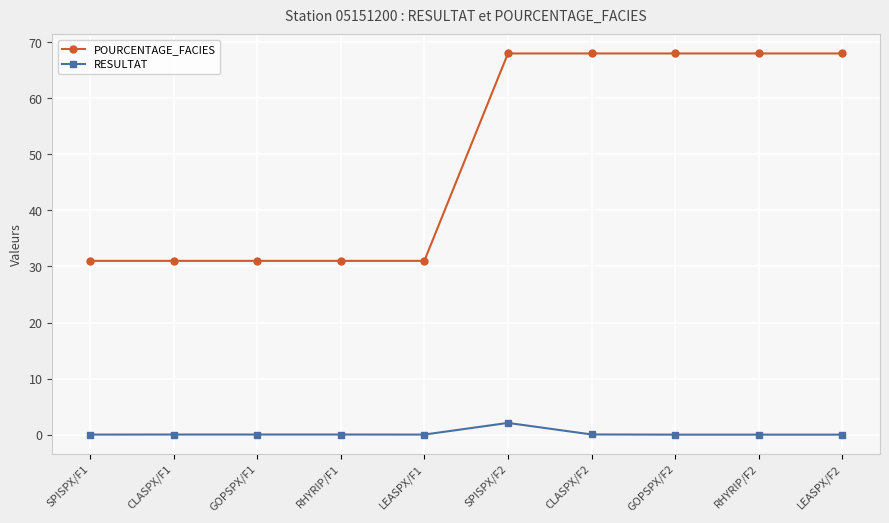

What is the difference between the maximum and minimum values in the RESULTAT series?

2.1